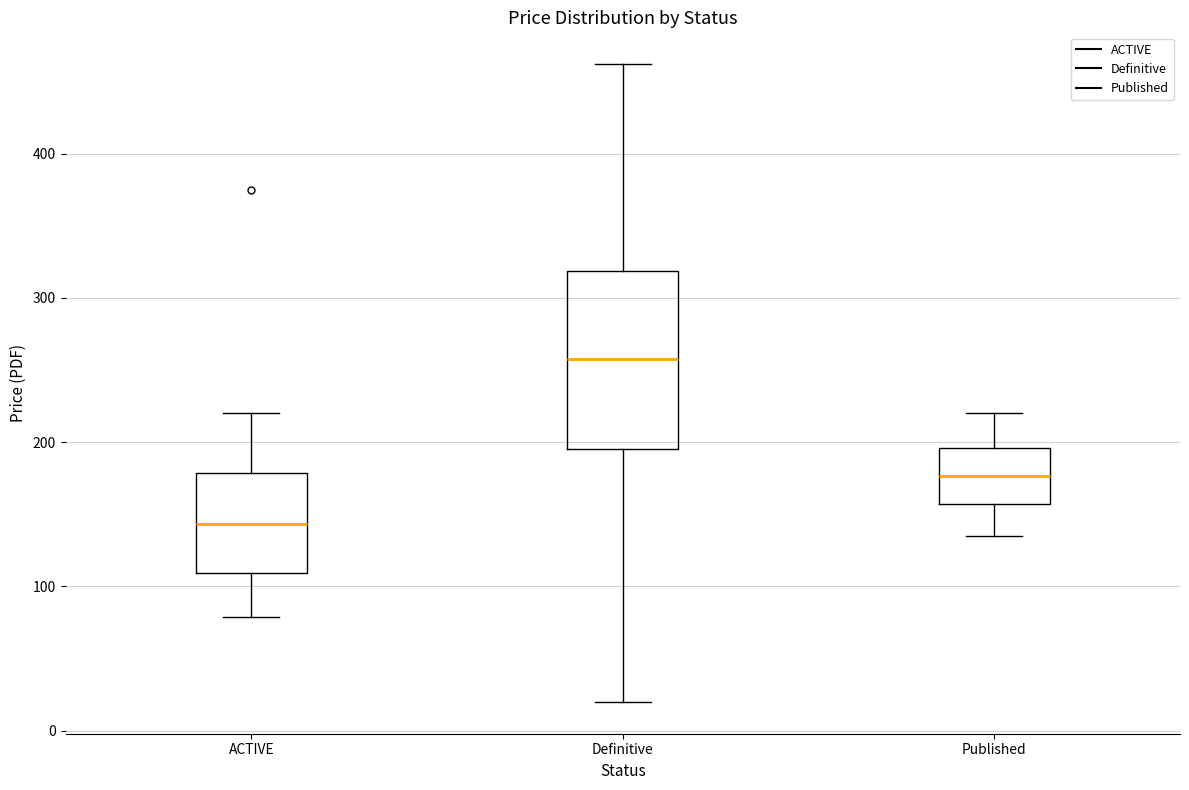

Reading left to right, transcribe this box plot: for each box, give where its median line is, the range the box spans, and where its two whiskers end, as read against the y-axis. The values are not printed on the chart, so give them approximately, as read against the axis.

ACTIVE: median 140, box 110 to 180, whiskers 80 to 220
Definitive: median 260, box 200 to 320, whiskers 20 to 460
Published: median 180, box 160 to 200, whiskers 140 to 220